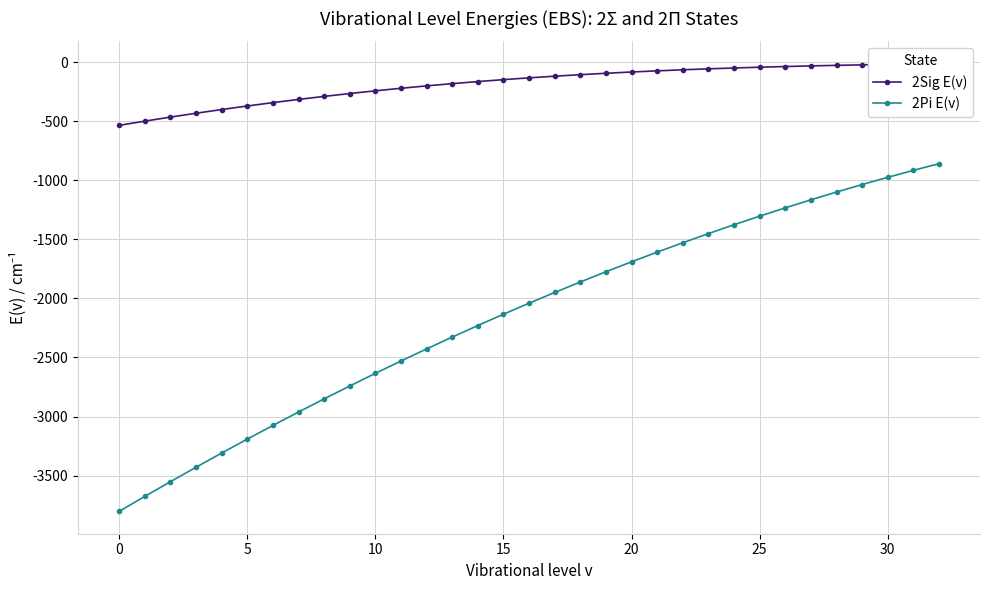

How many lines are shown in the chart?

2